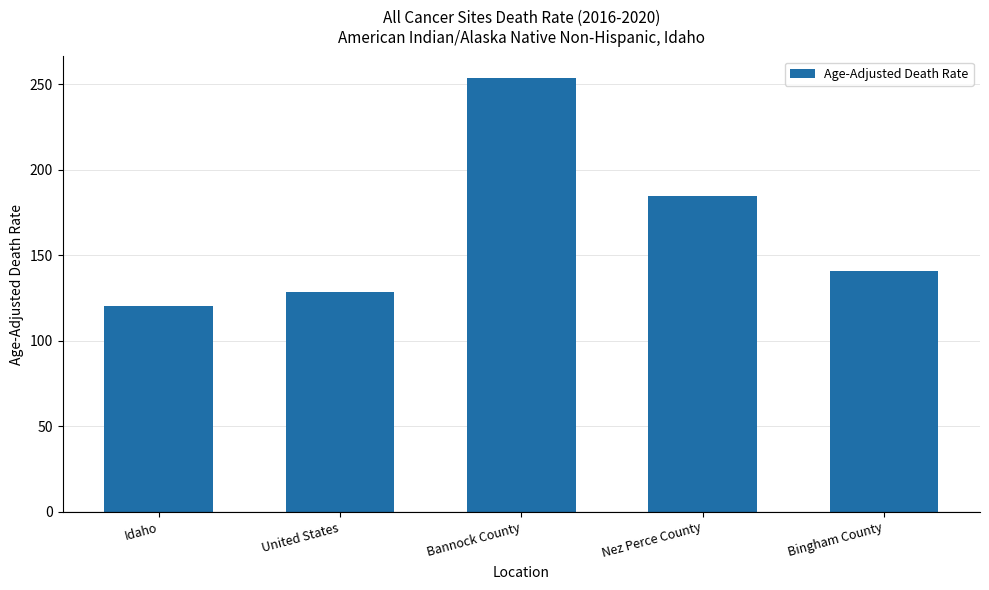

Read the value at Bannock County.

253.5